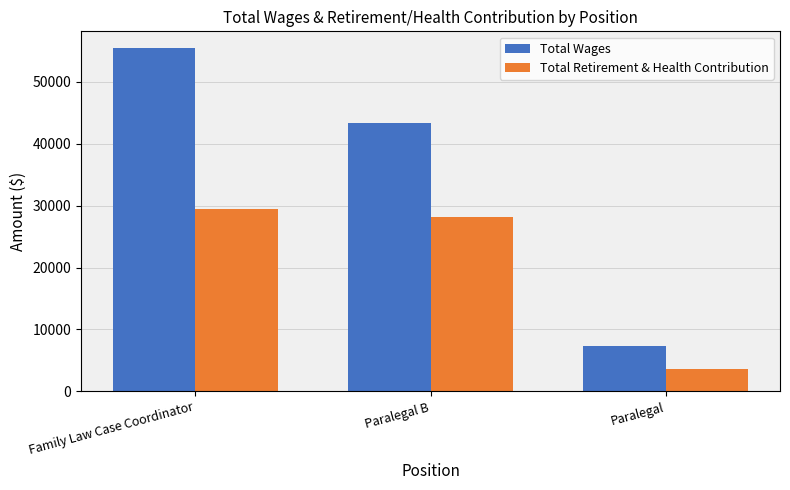

At which label is Total Wages closest to 31345?

Paralegal B